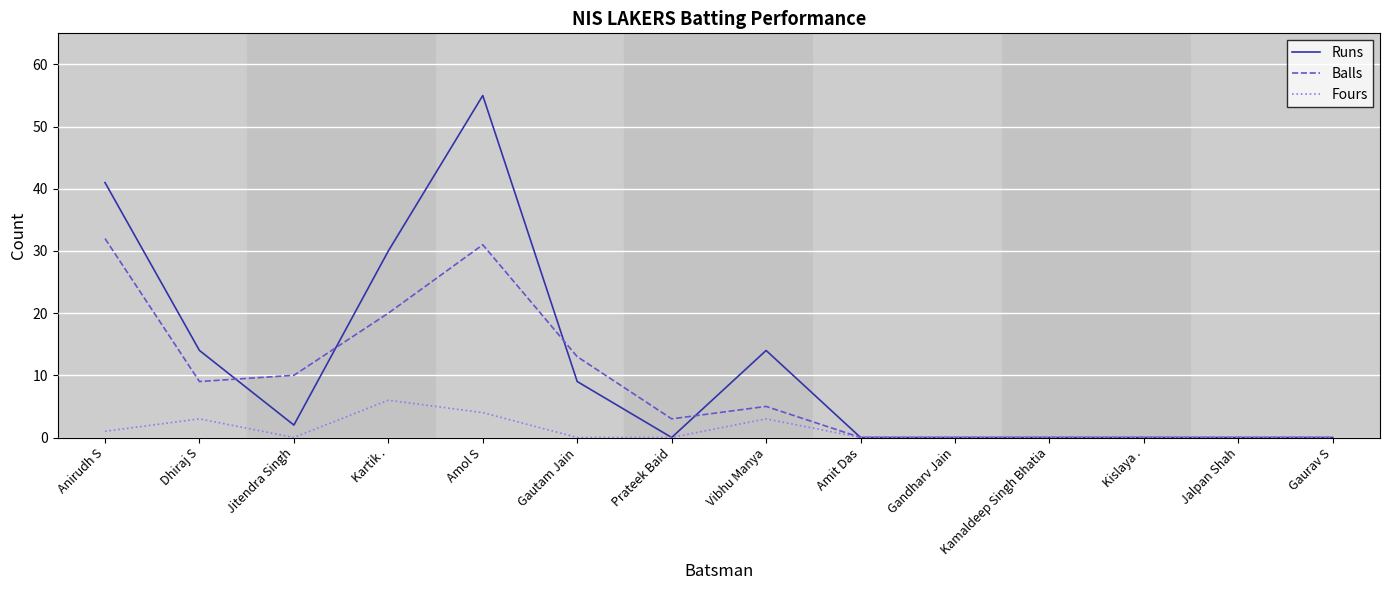

How many categories are shown in the chart?

14